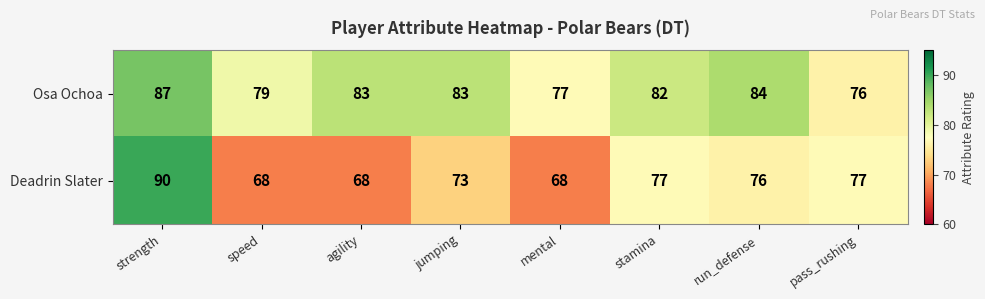

Rank the series at agility from lowest to highest value.

Deadrin Slater, Osa Ochoa